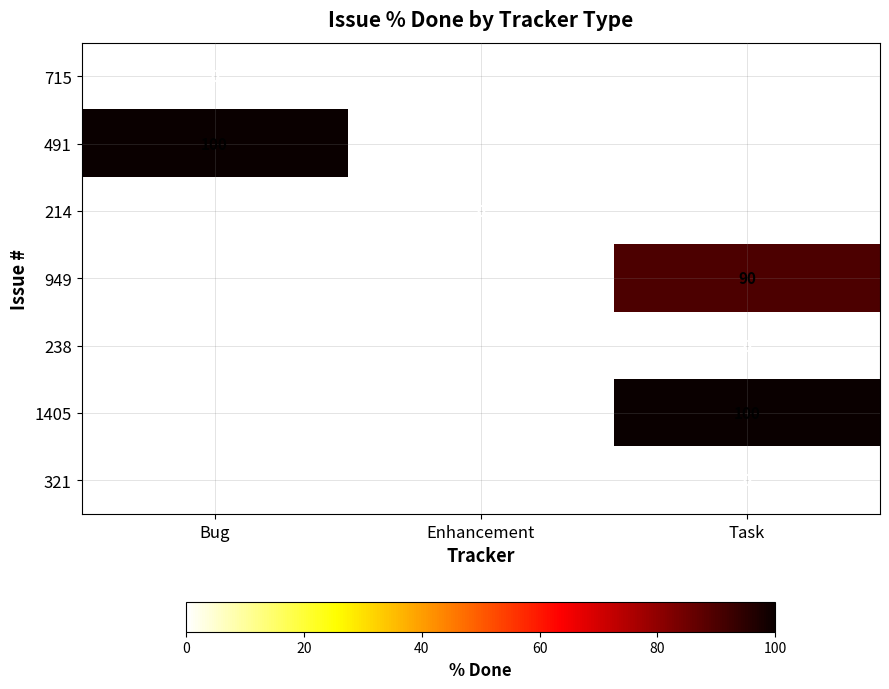

What is the spread (max minus min) of values at Bug?

100.0